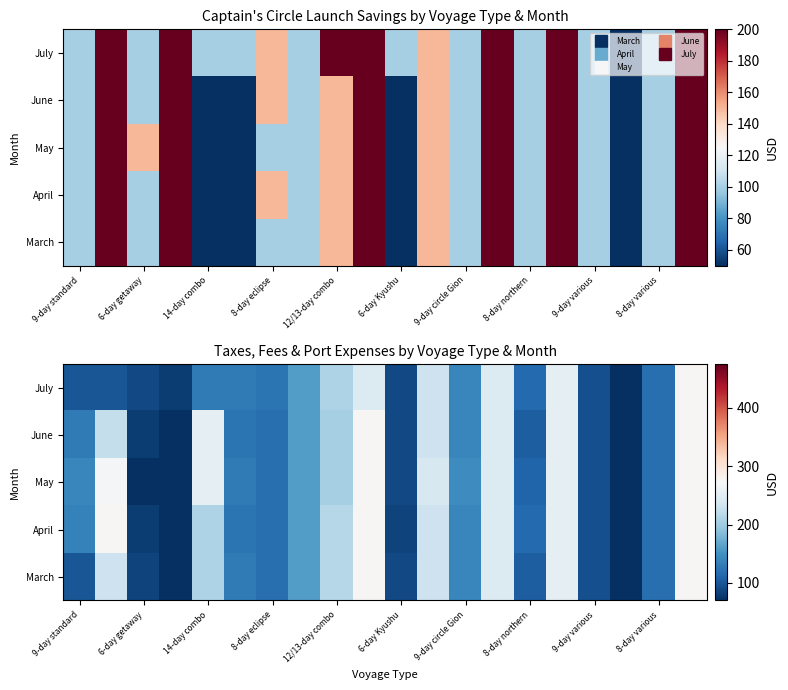

Rank the series at 6-day Kyushu from highest to lowest value.

March, May, June, July, April